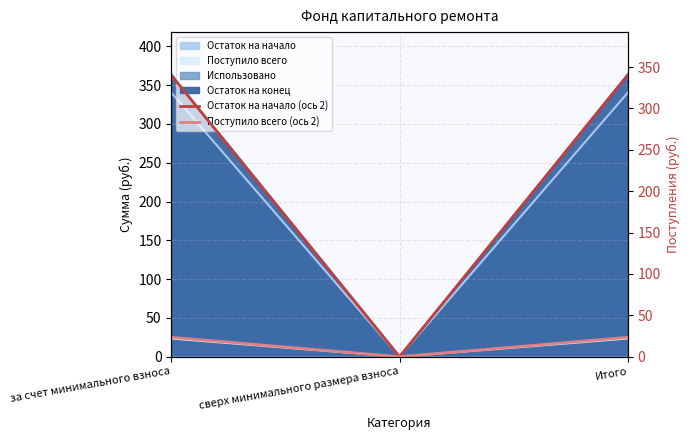

List the labels in order of Остаток на начало (ось 2) value, smallest first.

сверх минимального размера взноса, за счет минимального взноса, Итого